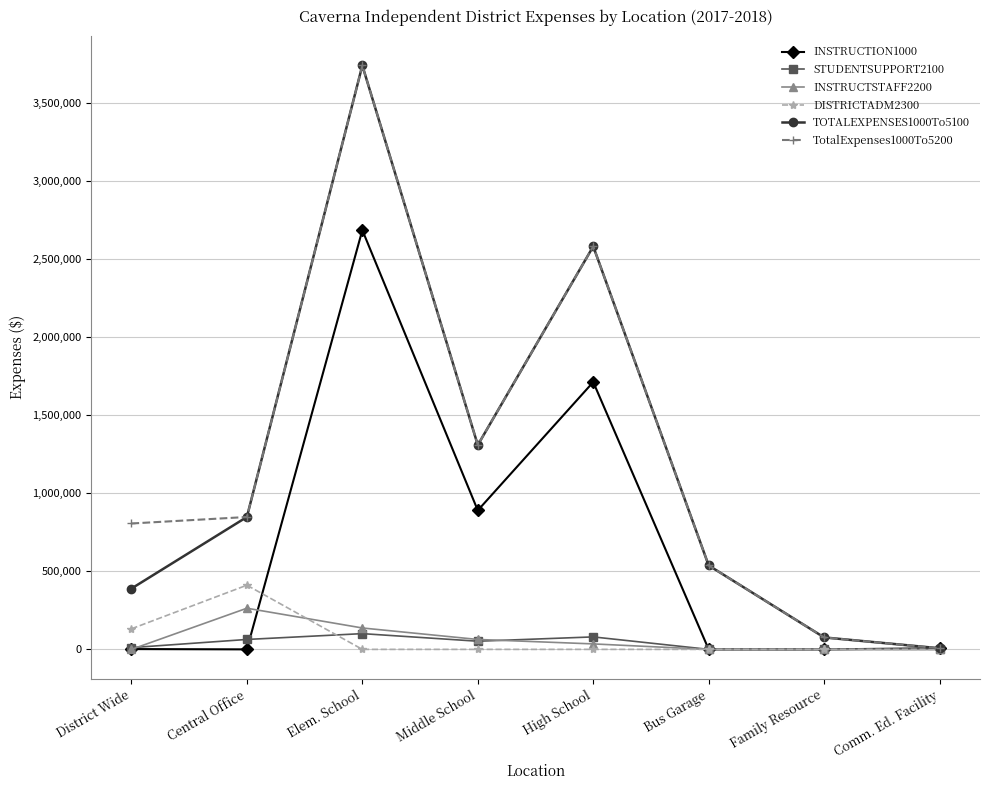

How many distinct data groups are displayed?

6